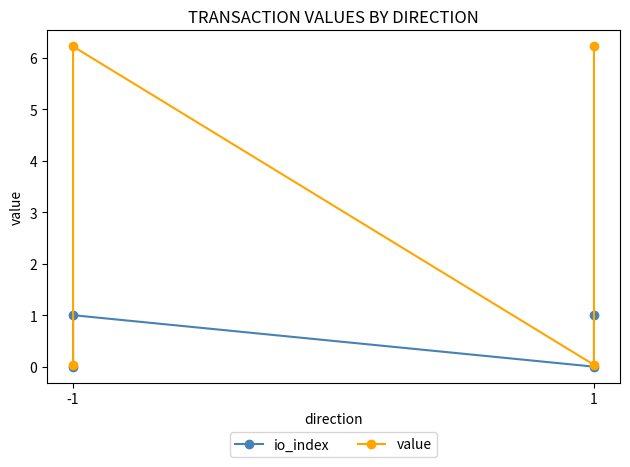

True or false: io_index has more than 2 interior local peaks.

False